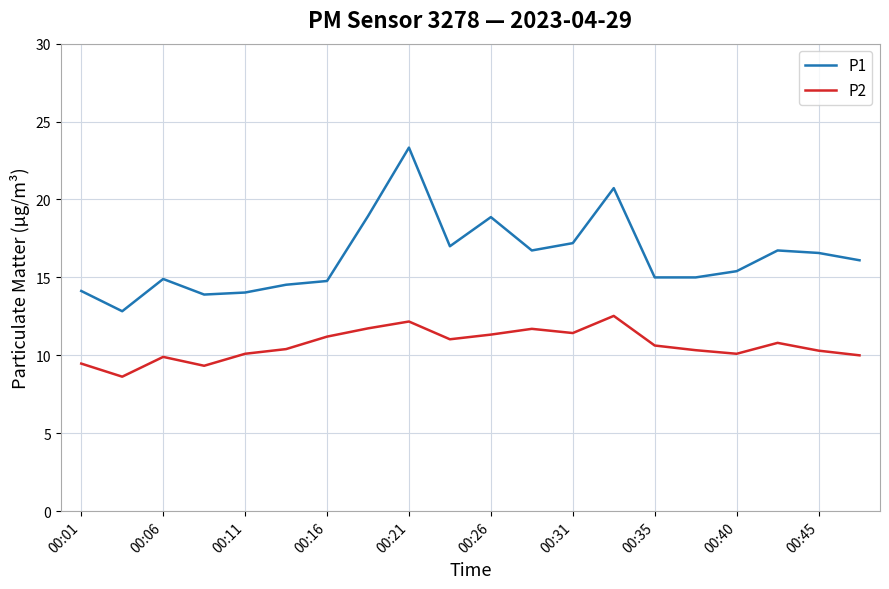

True or false: P1 and P2 intersect in this chart.

False